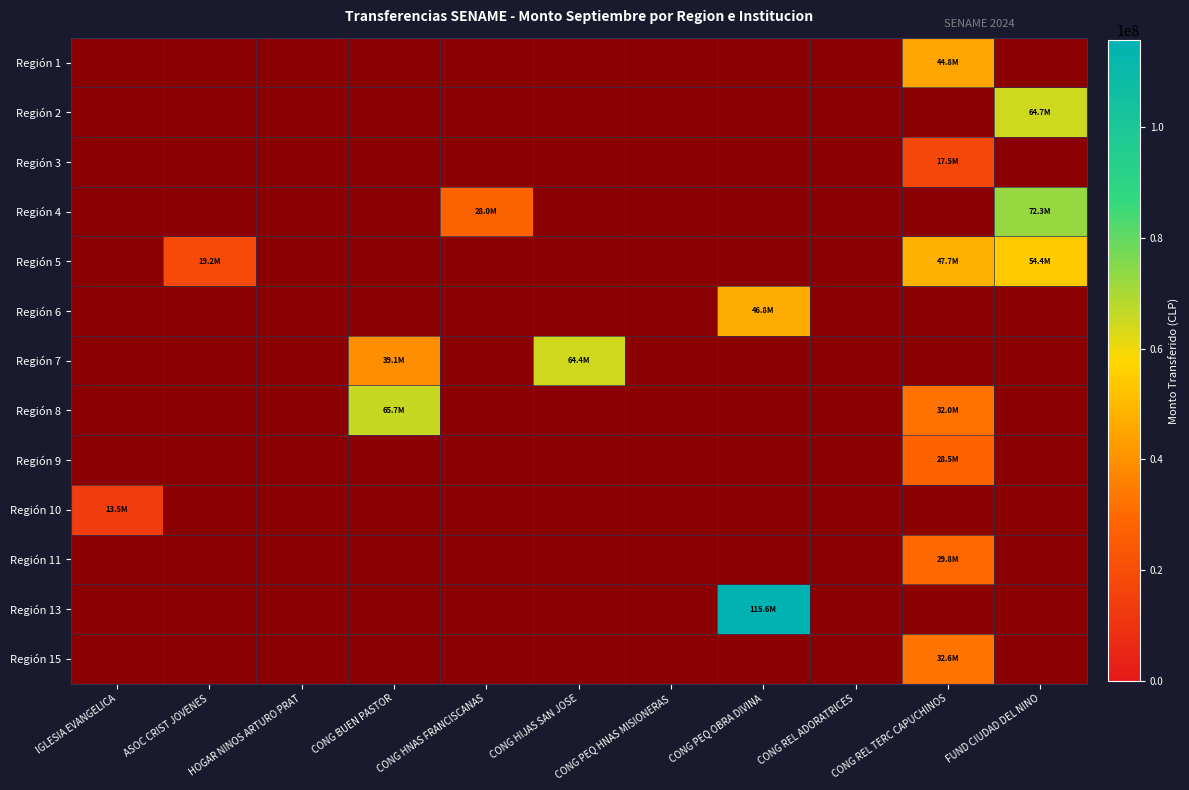

The value of Región 10 at ASOC CRIST JOVENES is 2. True or false?

False